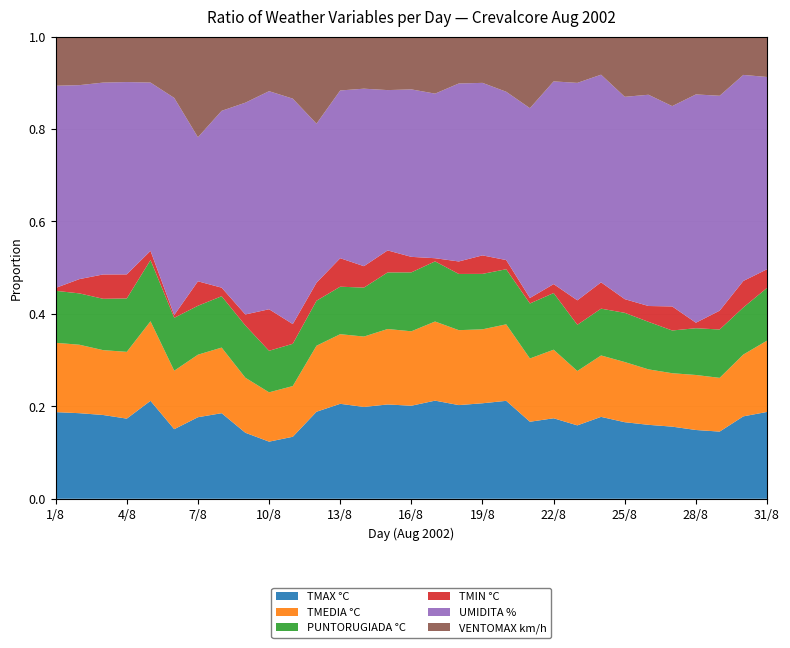

Reading left to right, list all the values displayed in this chart.

TMAX °C: 30	30	31	30	32	25	30	30	24	22	22	29	30	30	30	30	31	30	31	32	28	27	27	28	28	28	27	25	25	28	28
TMEDIA °C: 24	24	24	25	26	21	23	23	20	19	18	22	22	23	24	24	25	24	24	25	23	23	20	21	22	21	20	20	20	21	23
PUNTORUGIADA °C: 18	18	19	20	20	19	18	18	19	16	15	15	15	16	18	19	19	18	18	18	20	19	17	16	18	18	16	17	18	16	17
TMIN °C: 1	5	9	9	3	1	9	3	4	16	7	6	9	7	7	5	1	4	6	3	2	3	9	9	5	6	9	2	7	9	6
UMIDITA %: 70	68	71	72	55	78	53	62	77	84	80	53	53	58	51	54	52	57	56	55	69	68	80	71	74	80	75	83	80	70	62
VENTOMAX km/h: 17	17	17	17	15	22	37	26	24	21	22	29	17	17	17	17	18	15	15	18	26	15	17	13	22	22	26	21	22	13	13